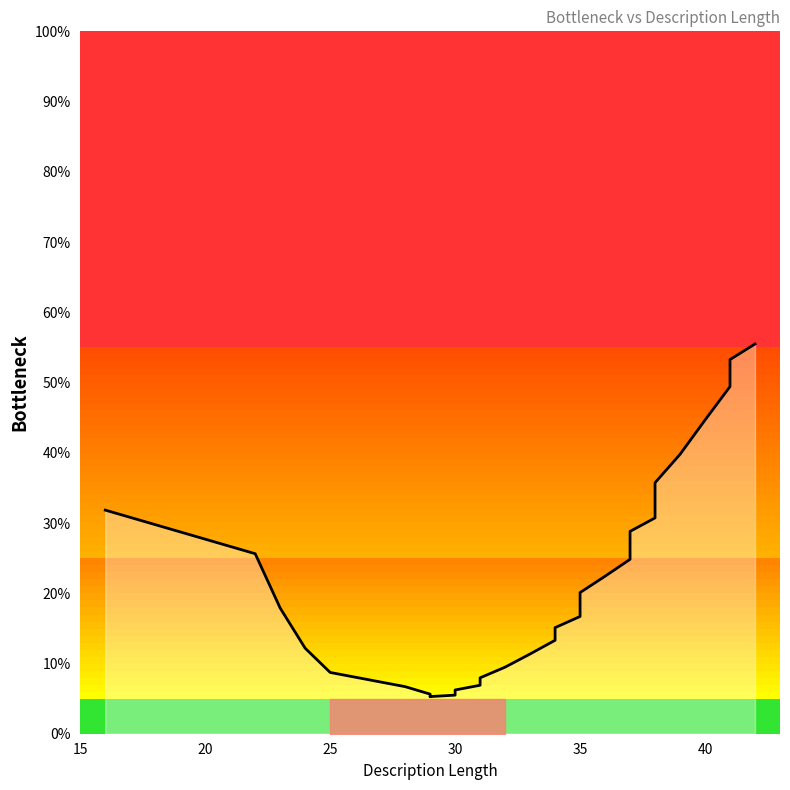

What is the sum of all values?

700.7